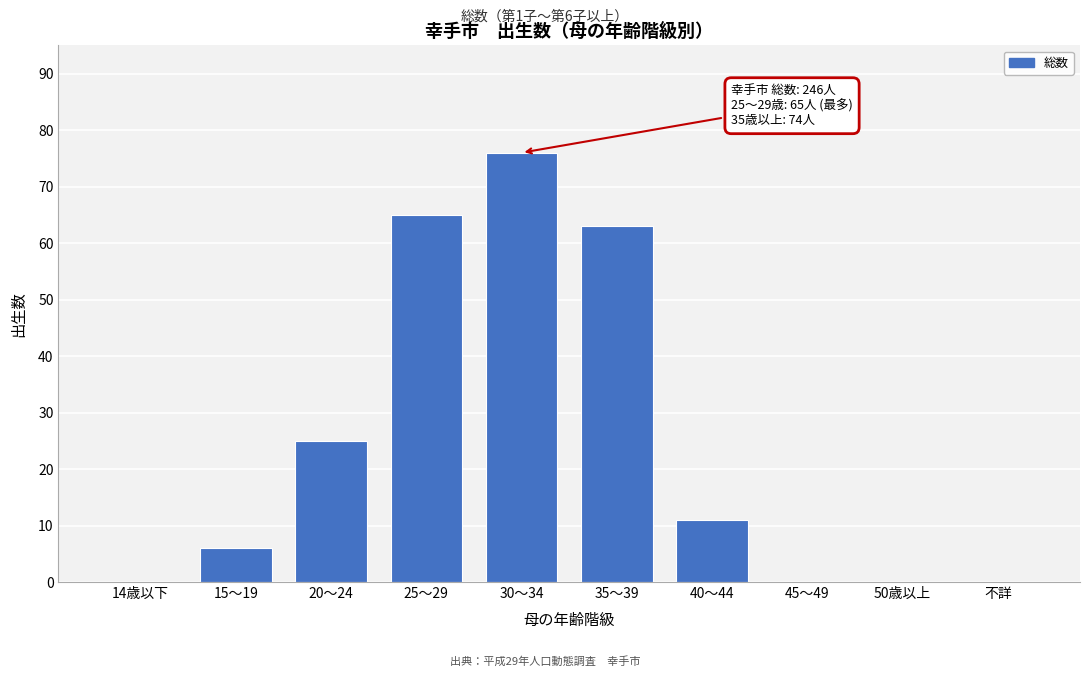

Reading left to right, transcribe all the data shown in this chart.

14歳以下=0	15～19=6	20～24=25	25～29=65	30～34=76	35～39=63	40～44=11	45～49=0	50歳以上=0	不詳=0